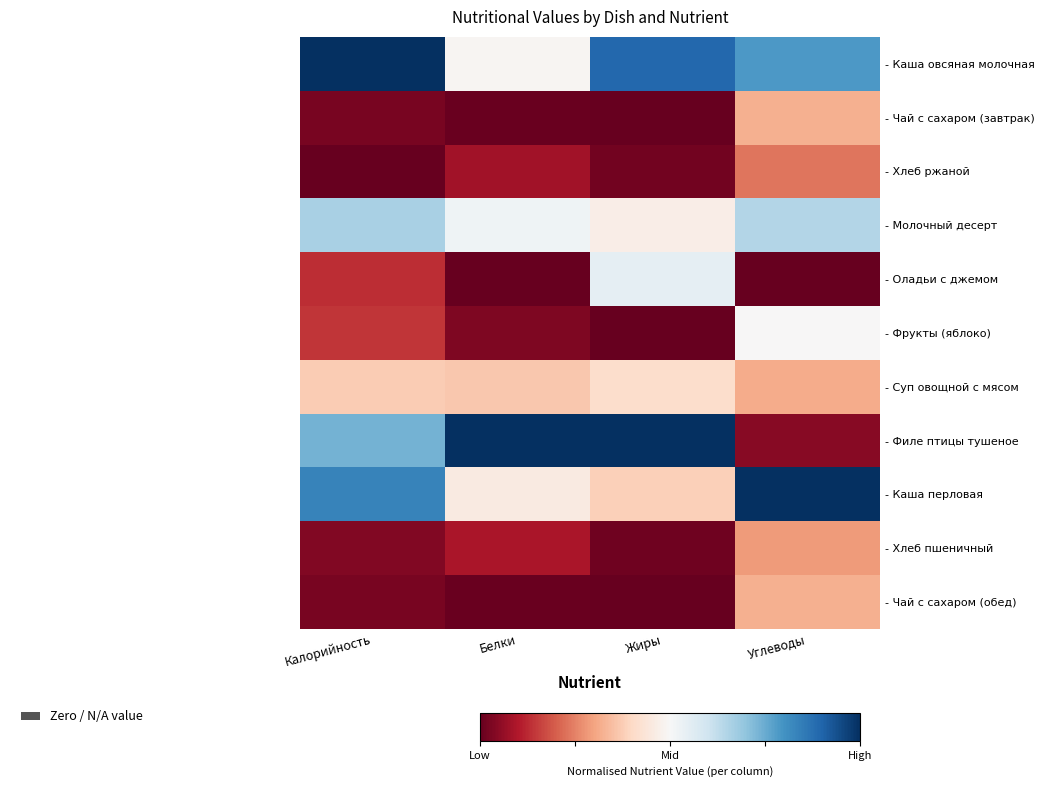

Reading right to left, transcribe all the data shown in this chart.

- Каша овсяная молочная: Углеводы=0.8	Жиры=0.9	Белки=0.5	Калорийность=1.0
- Чай с сахаром (завтрак): Углеводы=0.3	Жиры=0.0	Белки=0.0	Калорийность=0.0
- Хлеб ржаной: Углеводы=0.2	Жиры=0.0	Белки=0.1	Калорийность=0.0
- Молочный десерт: Углеводы=0.6	Жиры=0.5	Белки=0.5	Калорийность=0.7
- Оладьи с джемом: Углеводы=0.0	Жиры=0.5	Белки=0.0	Калорийность=0.1
- Фрукты (яблоко): Углеводы=0.5	Жиры=0.0	Белки=0.0	Калорийность=0.1
- Суп овощной с мясом: Углеводы=0.3	Жиры=0.4	Белки=0.4	Калорийность=0.4
- Филе птицы тушеное: Углеводы=0.0	Жиры=1.0	Белки=1.0	Калорийность=0.7
- Каша перловая: Углеводы=1.0	Жиры=0.4	Белки=0.5	Калорийность=0.8
- Хлеб пшеничный: Углеводы=0.3	Жиры=0.0	Белки=0.1	Калорийность=0.0
- Чай с сахаром (обед): Углеводы=0.3	Жиры=0.0	Белки=0.0	Калорийность=0.0